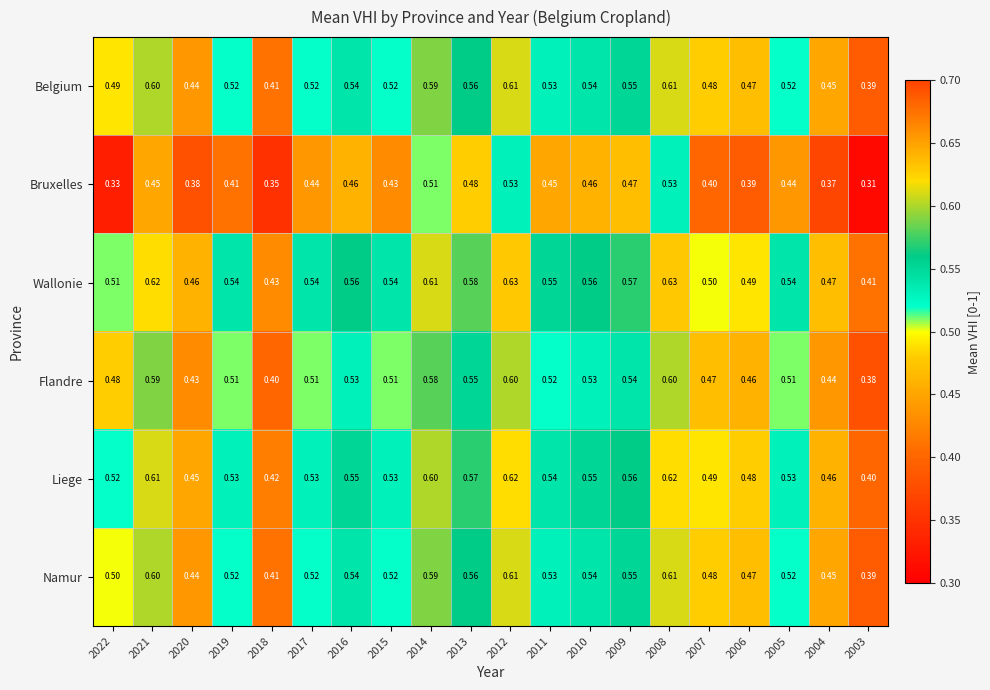

Is the value of Flandre at 2010 greater than the value of Liege at 2011?

No